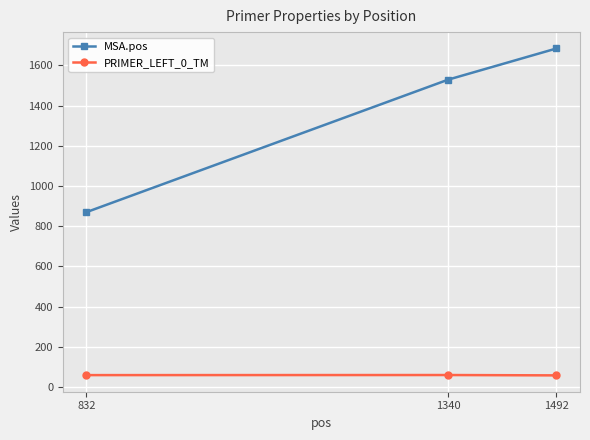

What is the highest value of the MSA.pos series?

1684.0